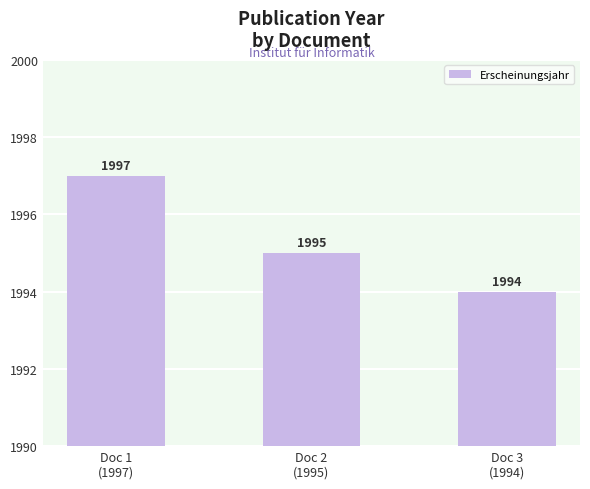

What is the value of the 1st bar from the left?

1997